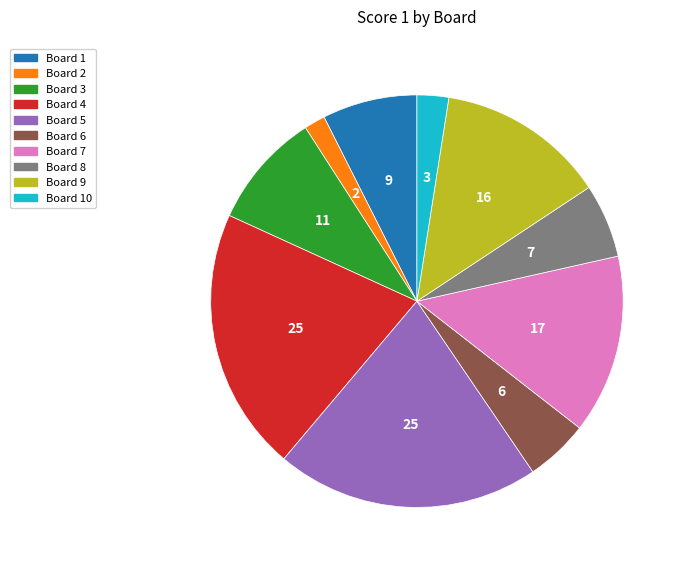

Count the number of slices in the pie.

10